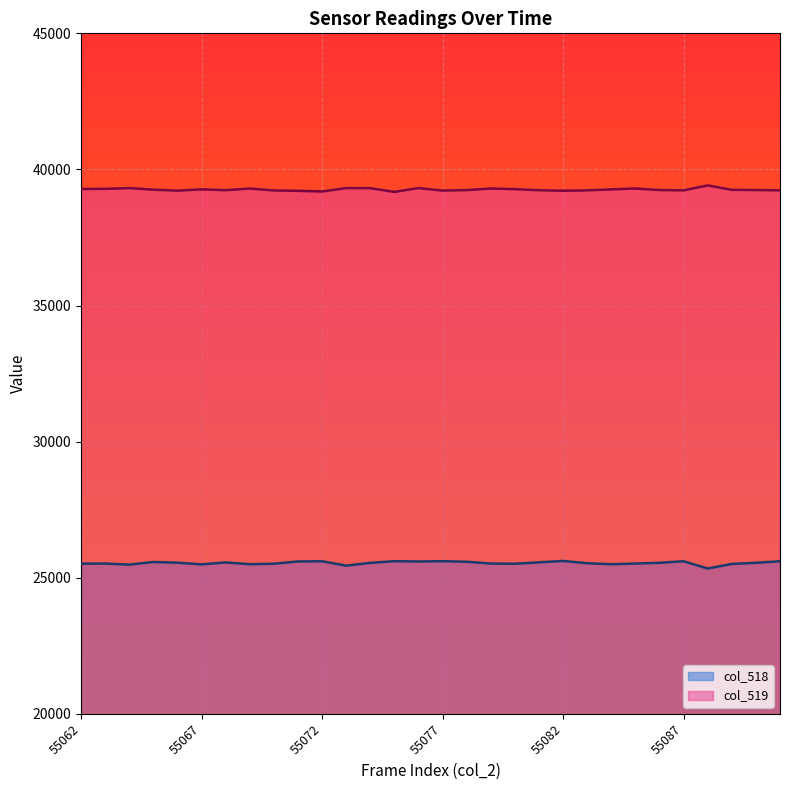

How many lines are shown in the chart?

2